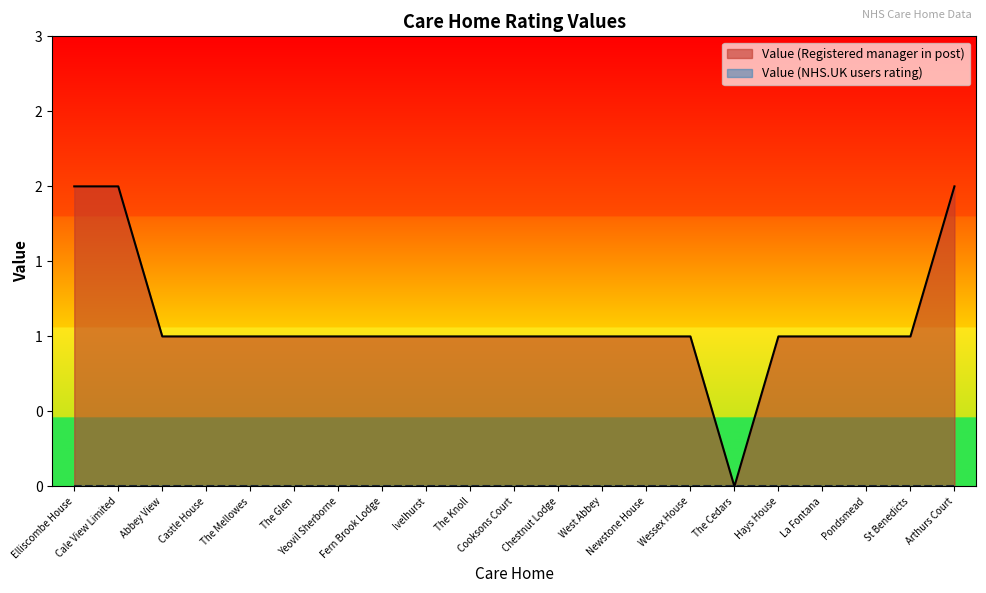

Rank the categories by value from highest to lowest.

Elliscombe House, Cale View Limited, Arthurs Court, Abbey View, Castle House, The Mellowes, The Glen, Yeovil Sherborne, Fern Brook Lodge, Ivelhurst, The Knoll, Cooksons Court, Chestnut Lodge, West Abbey, Newstone House, Wessex House, Hays House, La Fontana, Pondsmead, St Benedicts, The Cedars